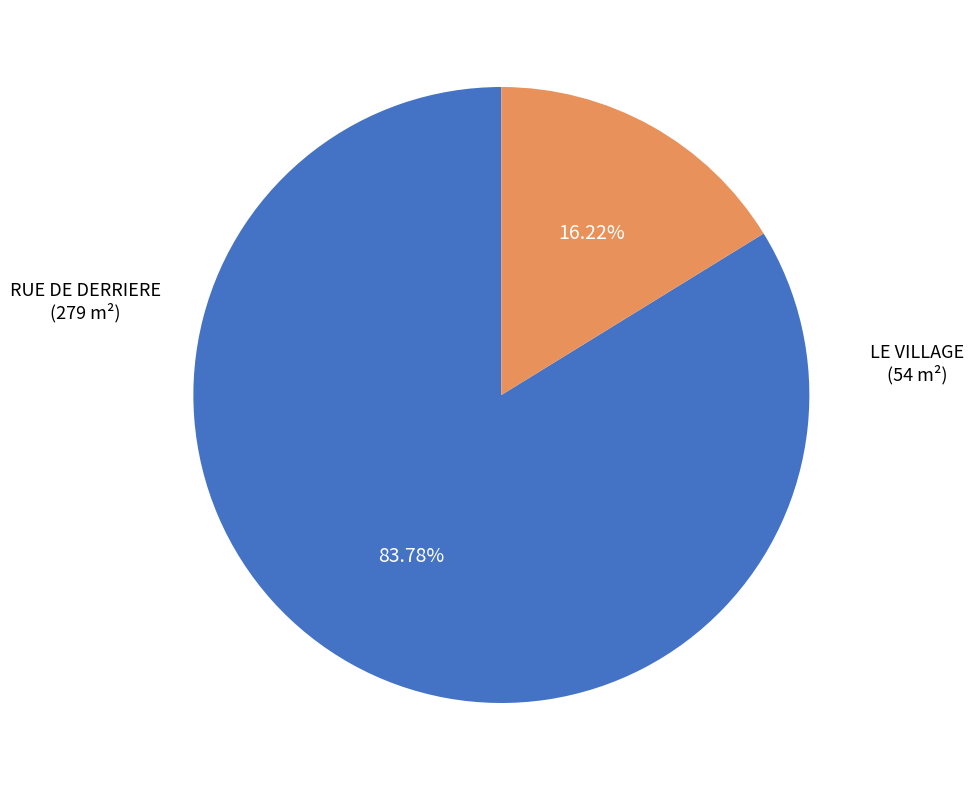

Is there a majority slice in this chart?

Yes